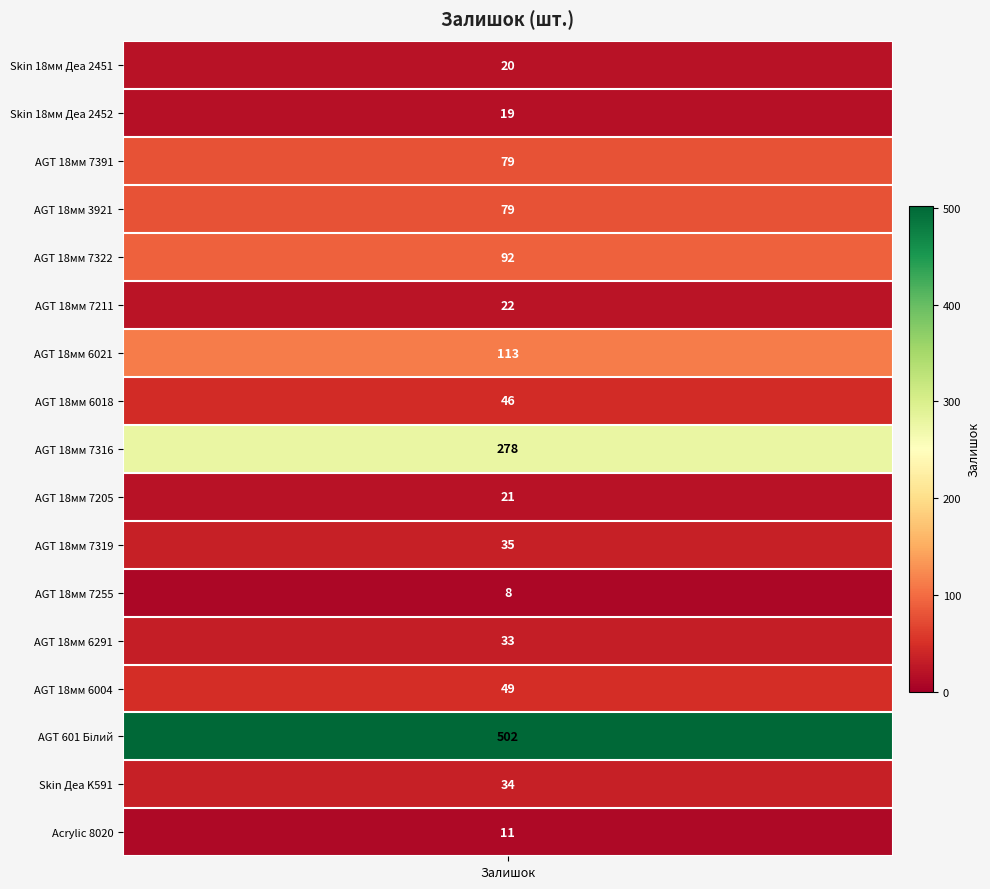

What is the sum of all values?

1441